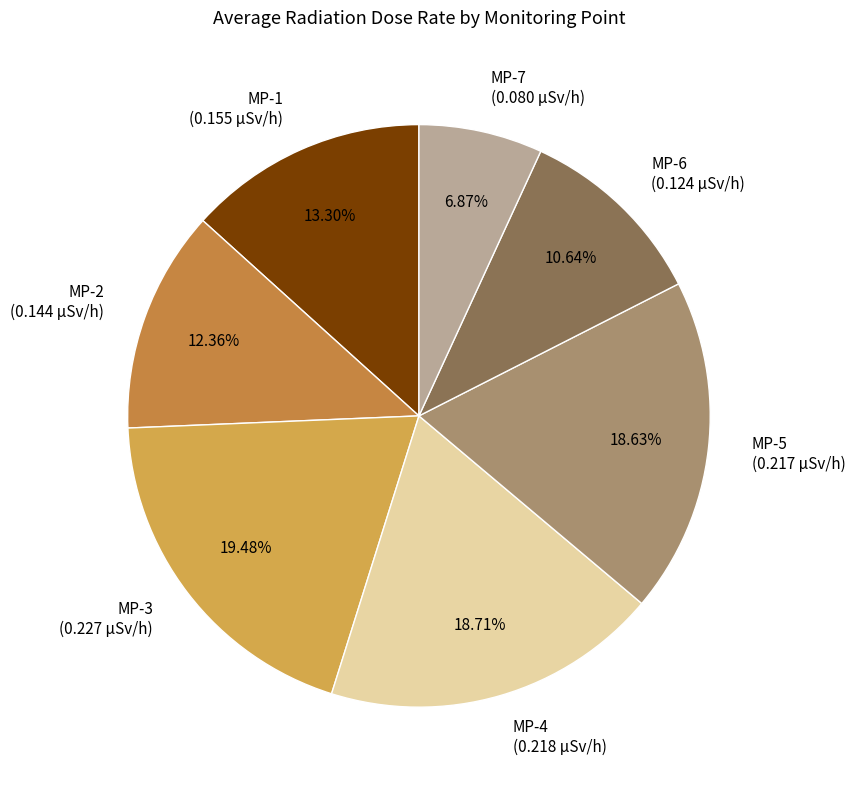

Is it true that MP-6 is 4% of the pie?

False